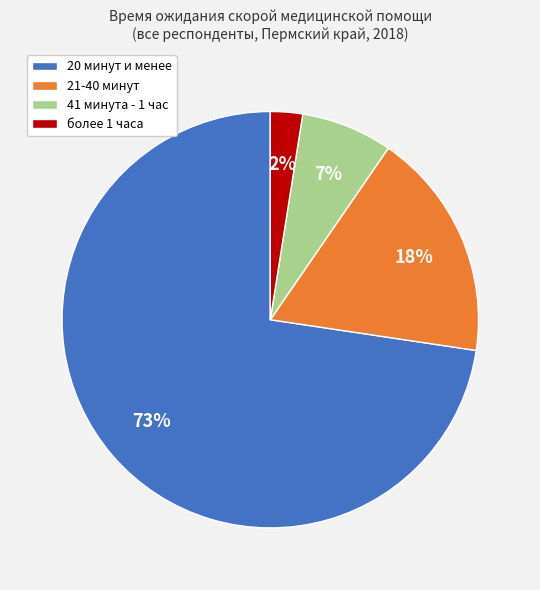

Do более 1 часа and 20 минут и менее together represent more than half of the pie?

Yes